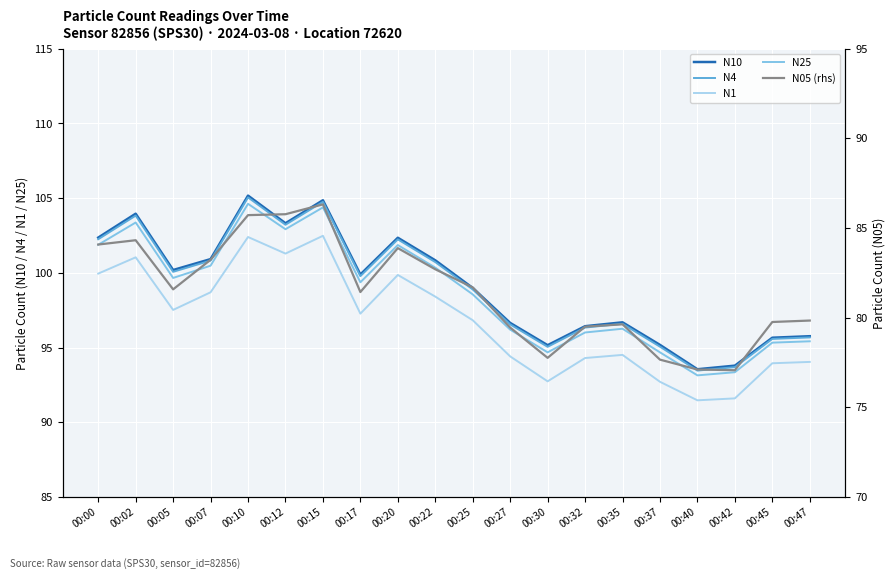

What is the sum of the N10 values at 00:12 and 00:47?

199.1